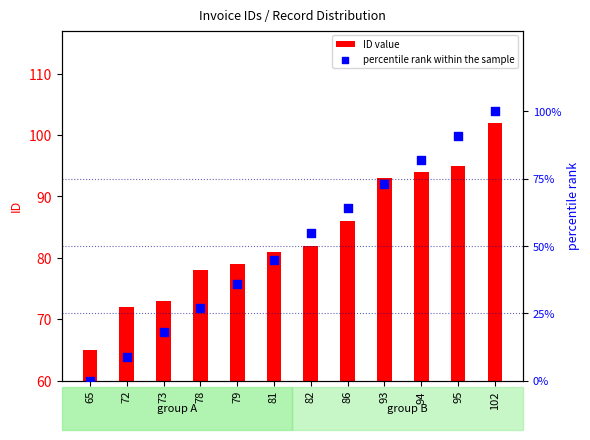

Which series reaches the minimum Y coordinate?

percentile rank within the sample